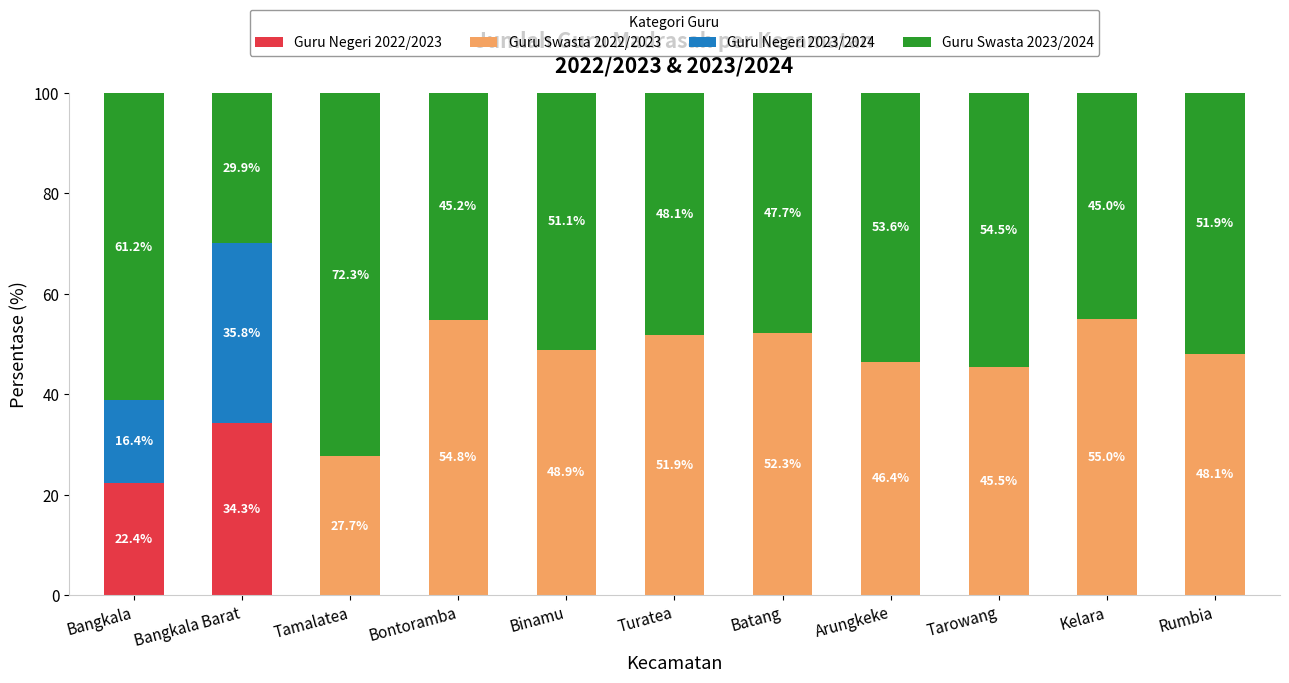

Is it true that Guru Negeri 2022/2023 equals 0.0 at Rumbia?

True